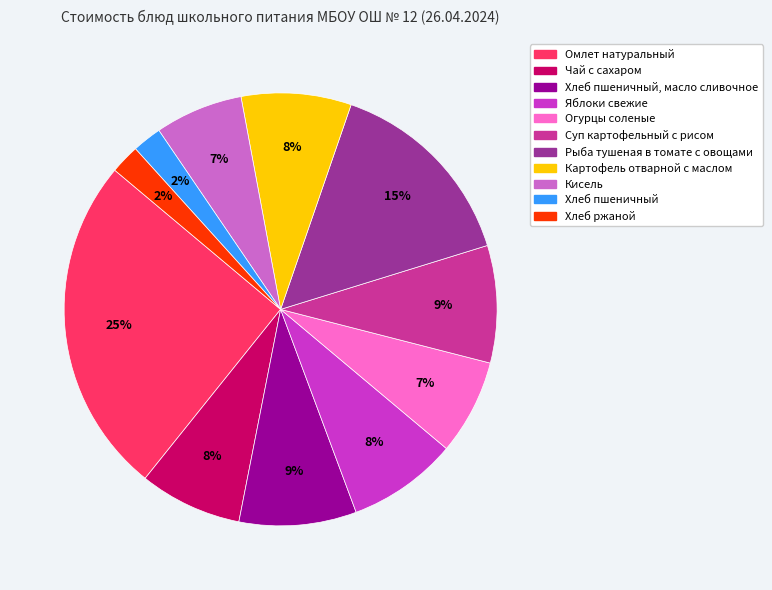

Is there a majority slice in this chart?

No